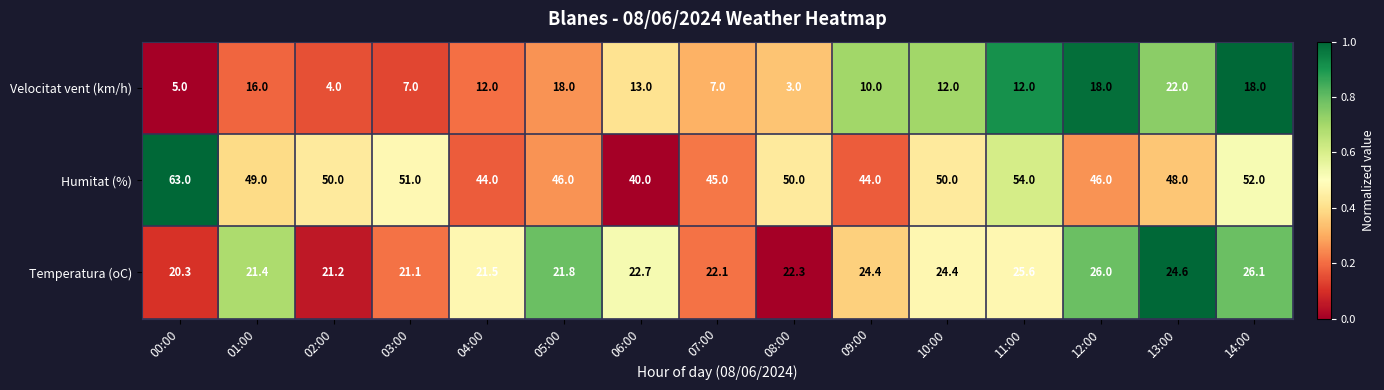

How many data points does each series have?

15